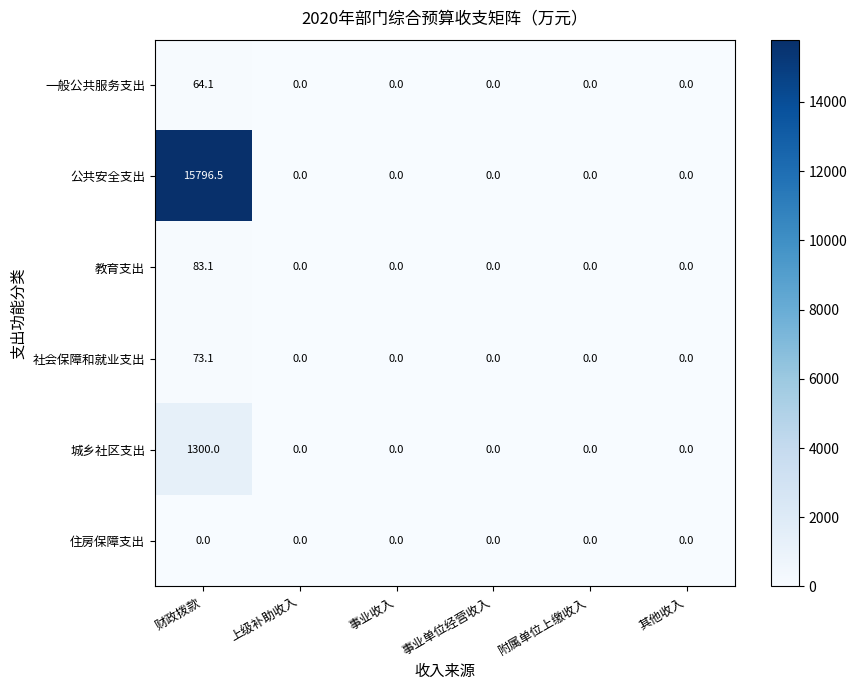

True or false: 住房保障支出 has a value of 0.0 at 上级补助收入.

True